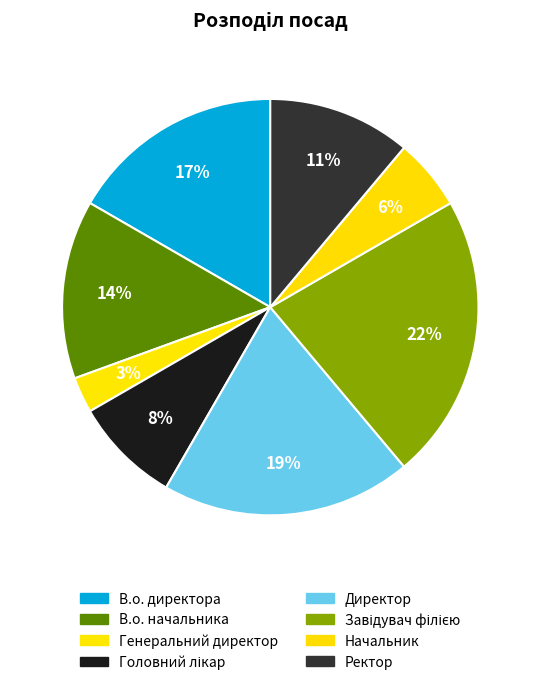

Count the number of slices in the pie.

8